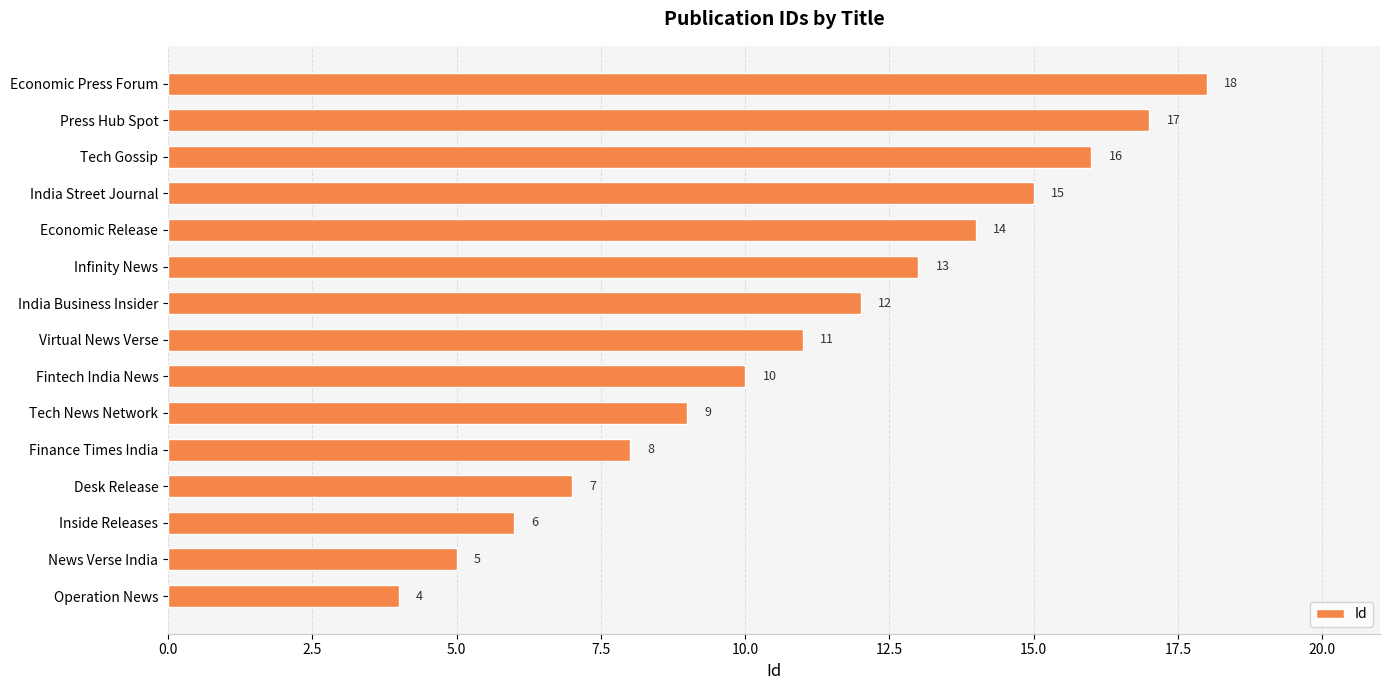

How many values are below 11?

7